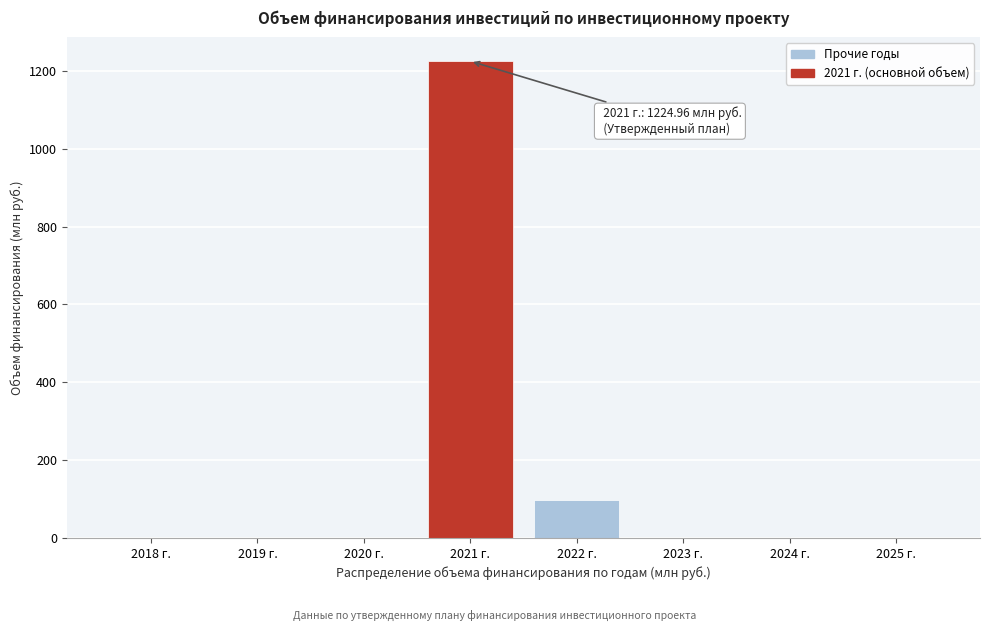

Reading left to right, transcribe all the data shown in this chart.

2018 г.=0.0	2019 г.=0.0	2020 г.=0.0	2021 г.=1225.0	2022 г.=97.1	2023 г.=0.0	2024 г.=0.0	2025 г.=0.0